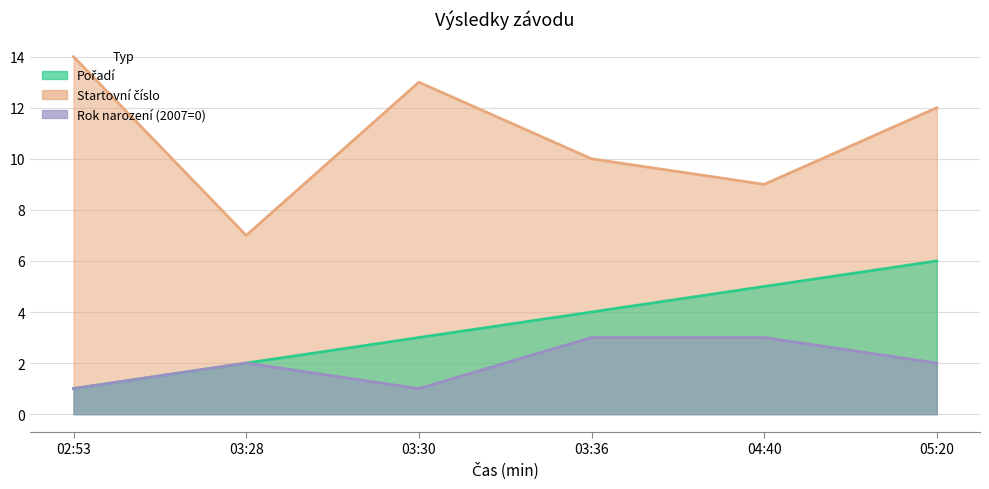

Which label corresponds to the largest value in the chart?

02:53